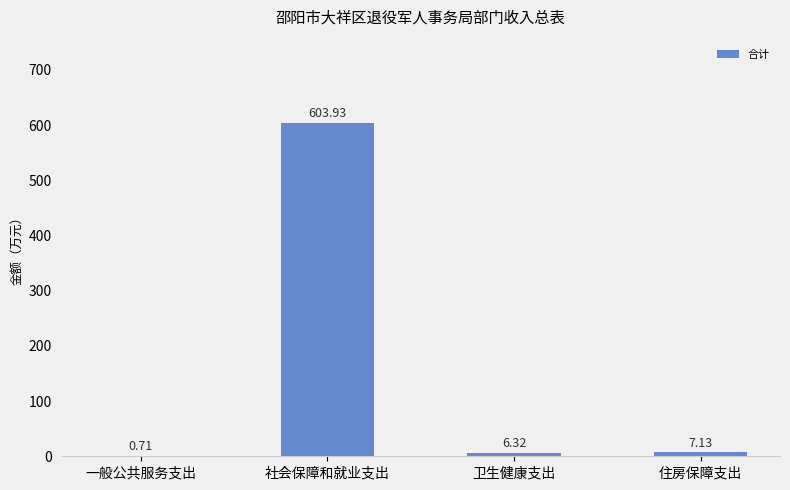

Is it true that the value at 社会保障和就业支出 is 603.9?

True